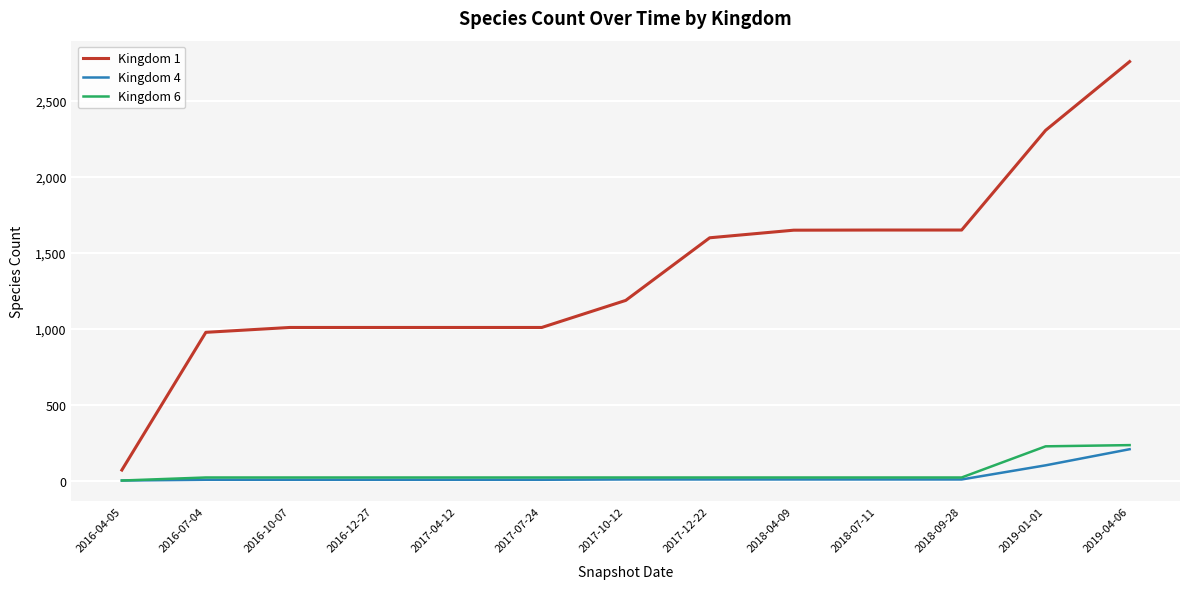

Which series has the widest spread of values?

Kingdom 1